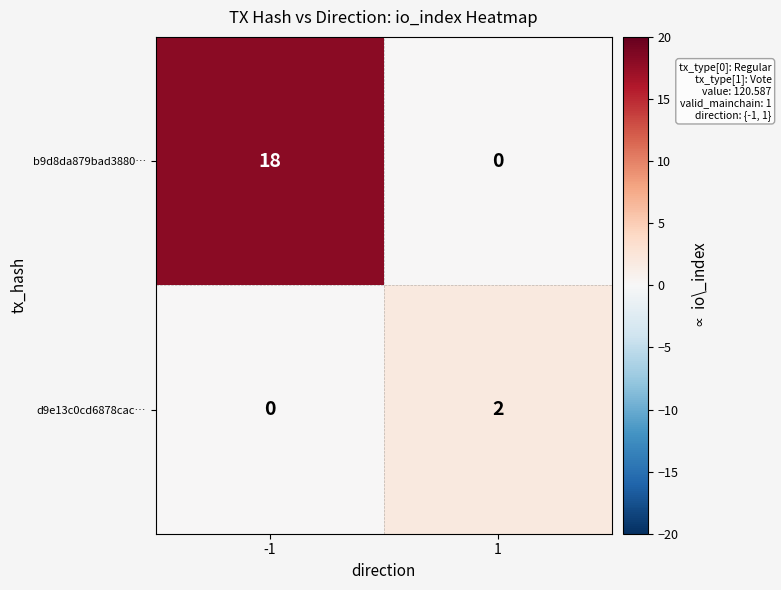

How many positive values does the b9d8da879bad3880… series have?

1